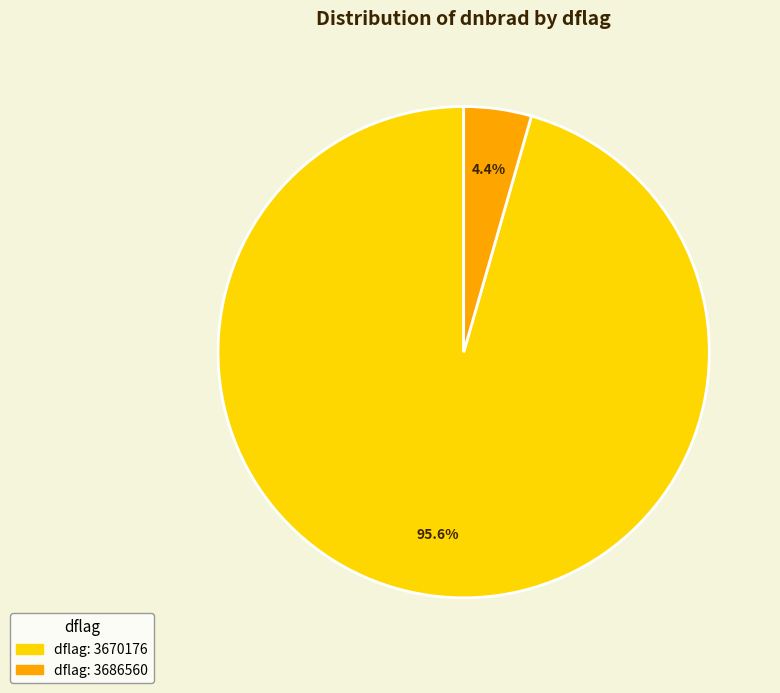

Is there a majority slice in this chart?

Yes